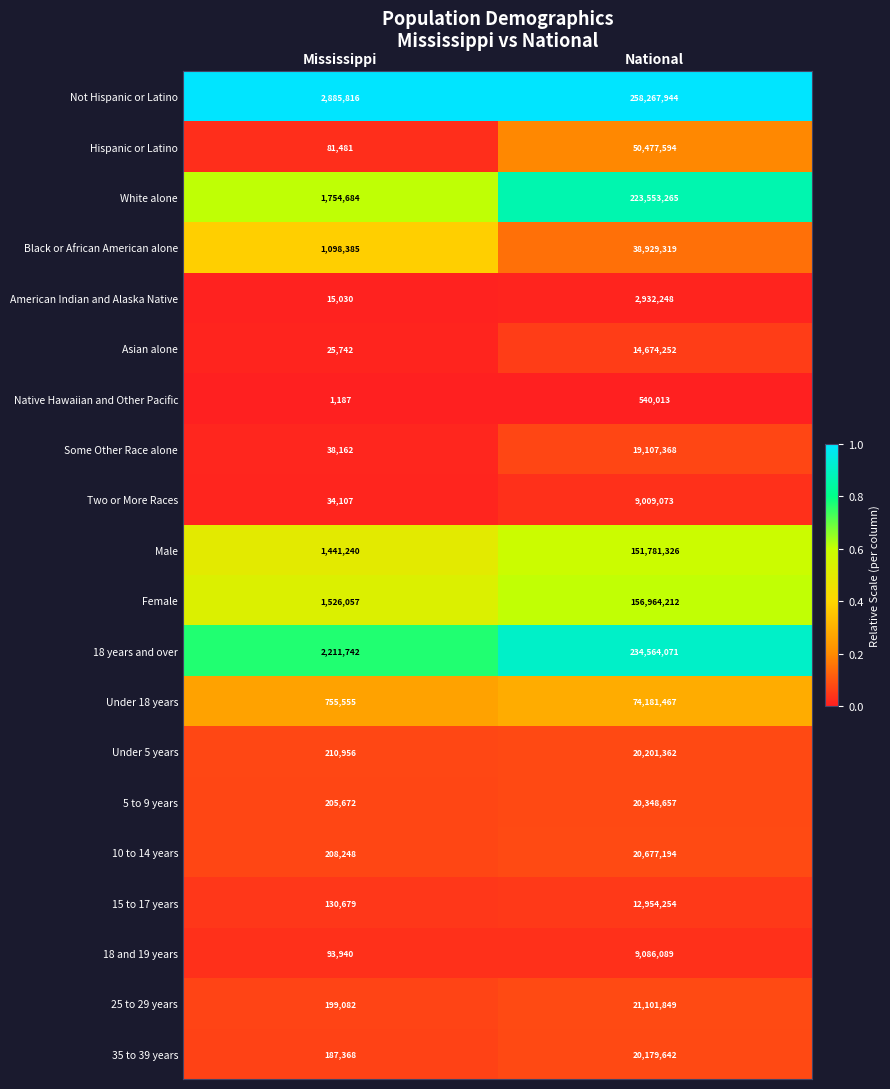

Count the number of data series in this chart.

20